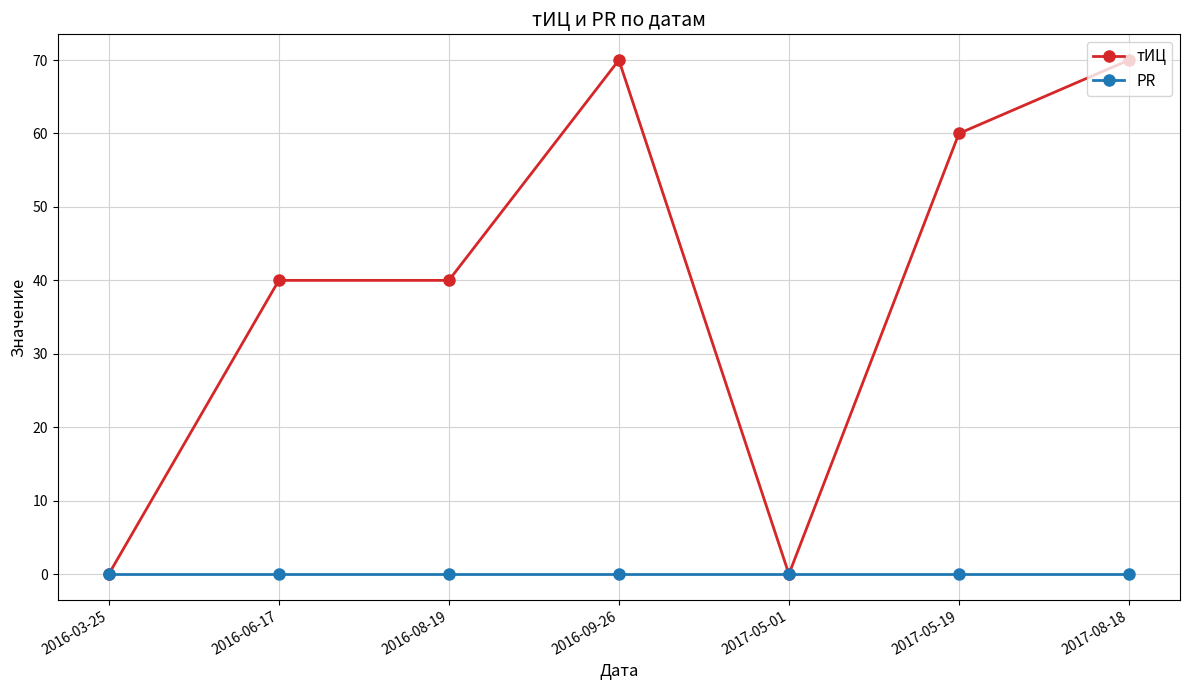

Which series has the largest total across all categories?

тИЦ